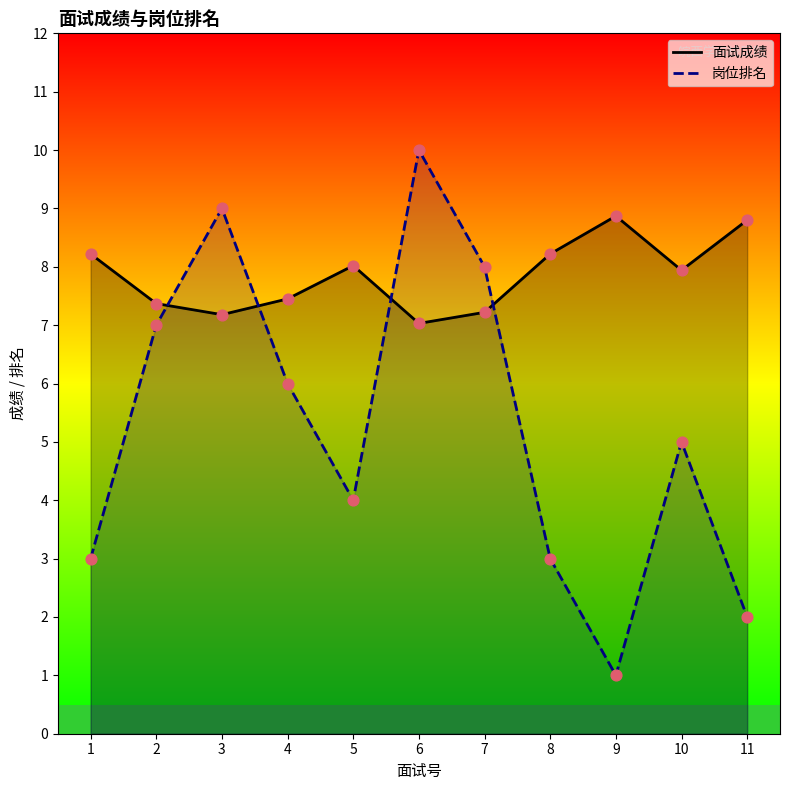

Is the value of 面试成绩 at 3 greater than the value of 岗位排名 at 4?

Yes